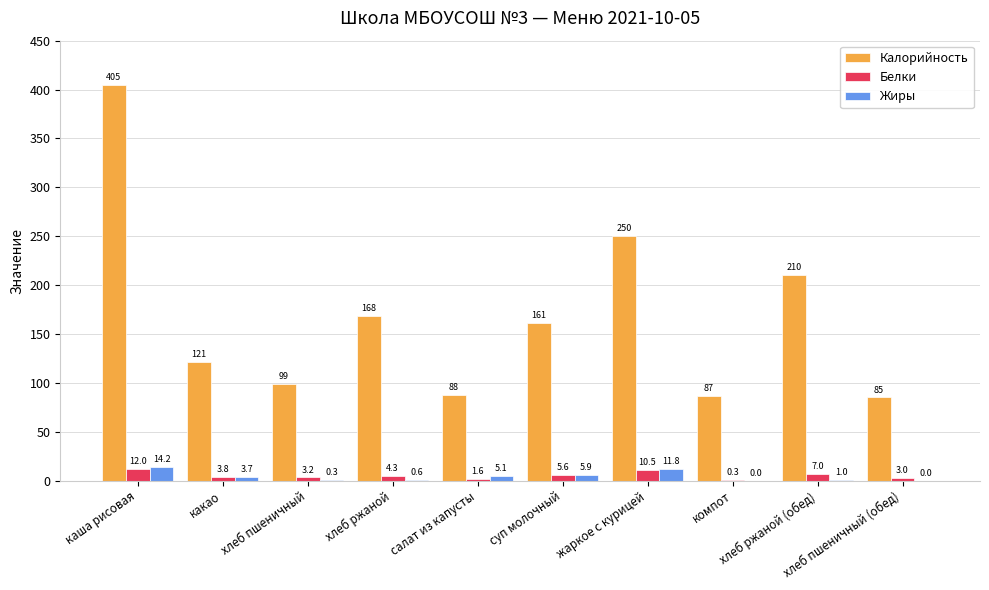

Between каша рисовая and хлеб ржаной (обед), which series saw the biggest shift?

Калорийность